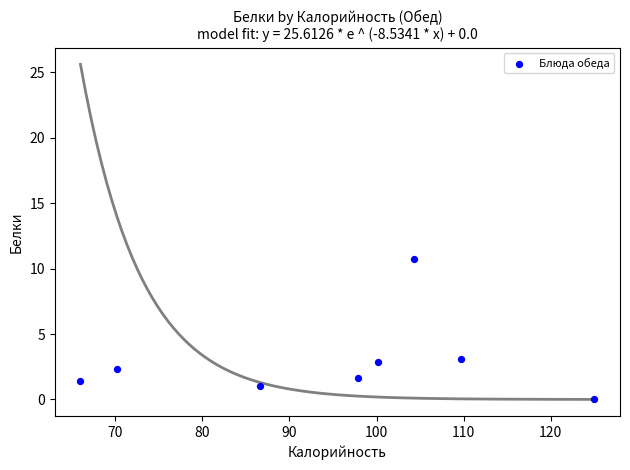

What is the range of X values (max minus min)?

59.0